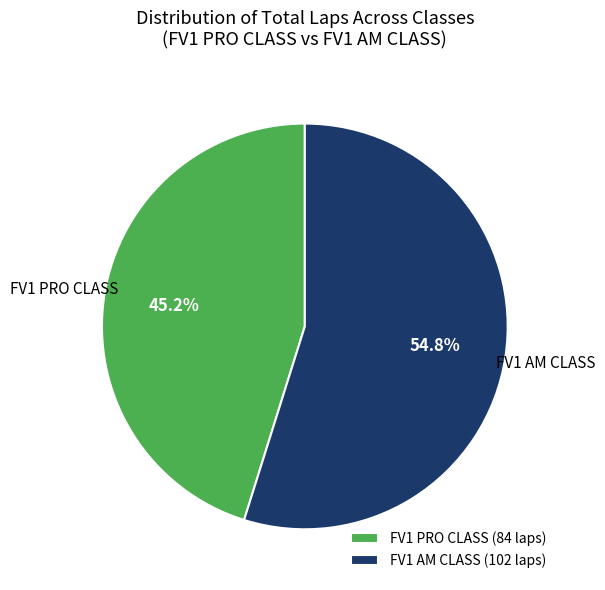

How many slices are in this pie chart?

2